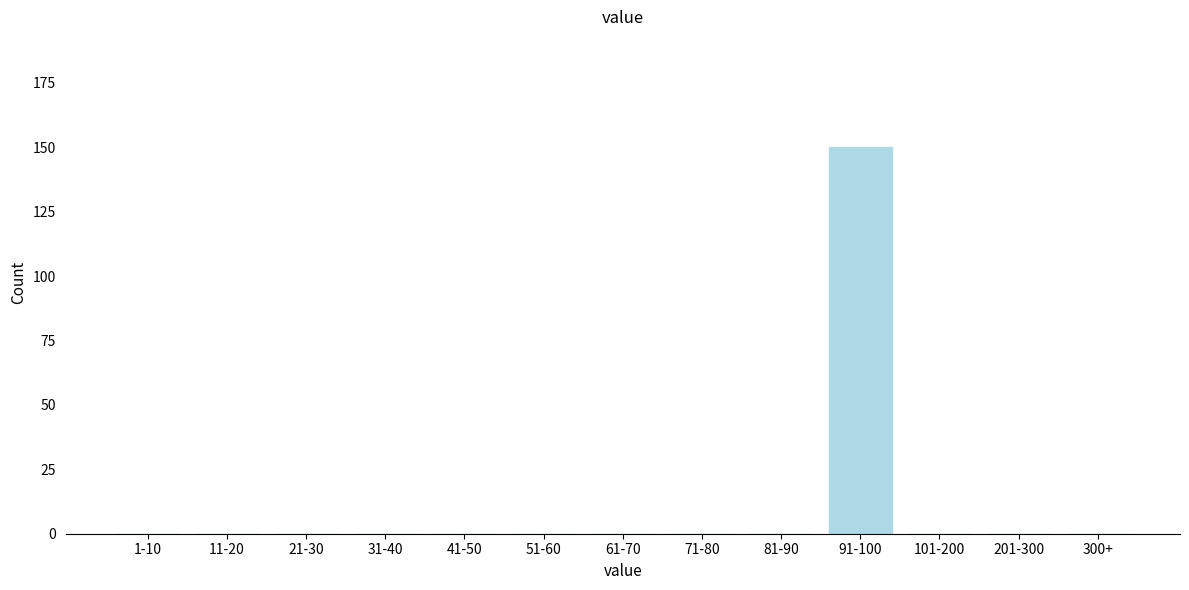

Reading left to right, transcribe all the data shown in this chart.

1-10=0	11-20=0	21-30=0	31-40=0	41-50=0	51-60=0	61-70=0	71-80=0	81-90=0	91-100=150	101-200=0	201-300=0	300+=0